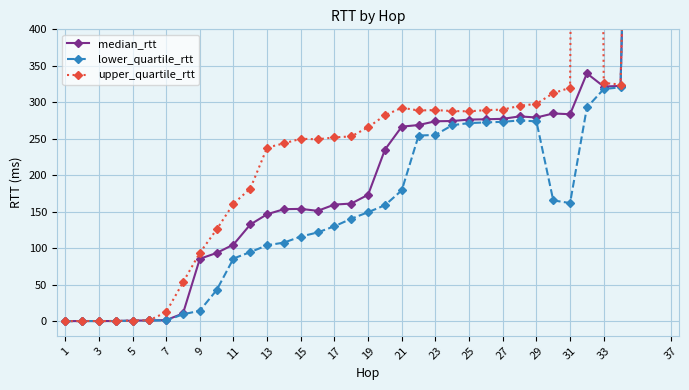

What are all the series names shown in the legend?

median_rtt, lower_quartile_rtt, upper_quartile_rtt